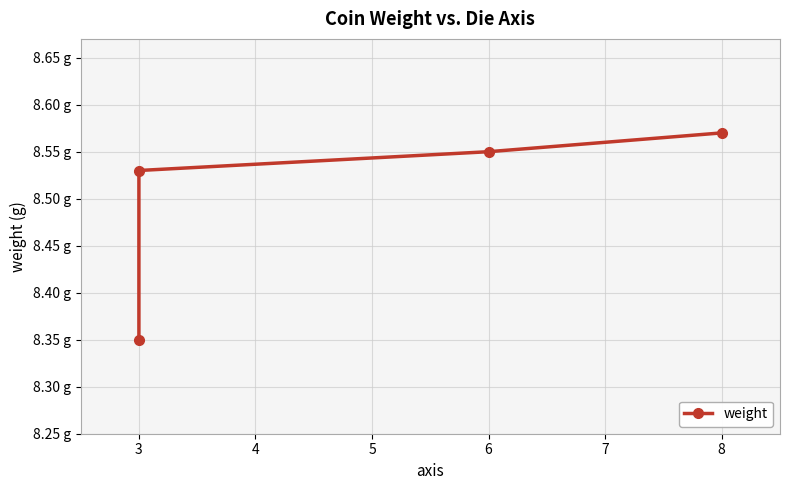

Is this an area chart (filled region under the line)?

No